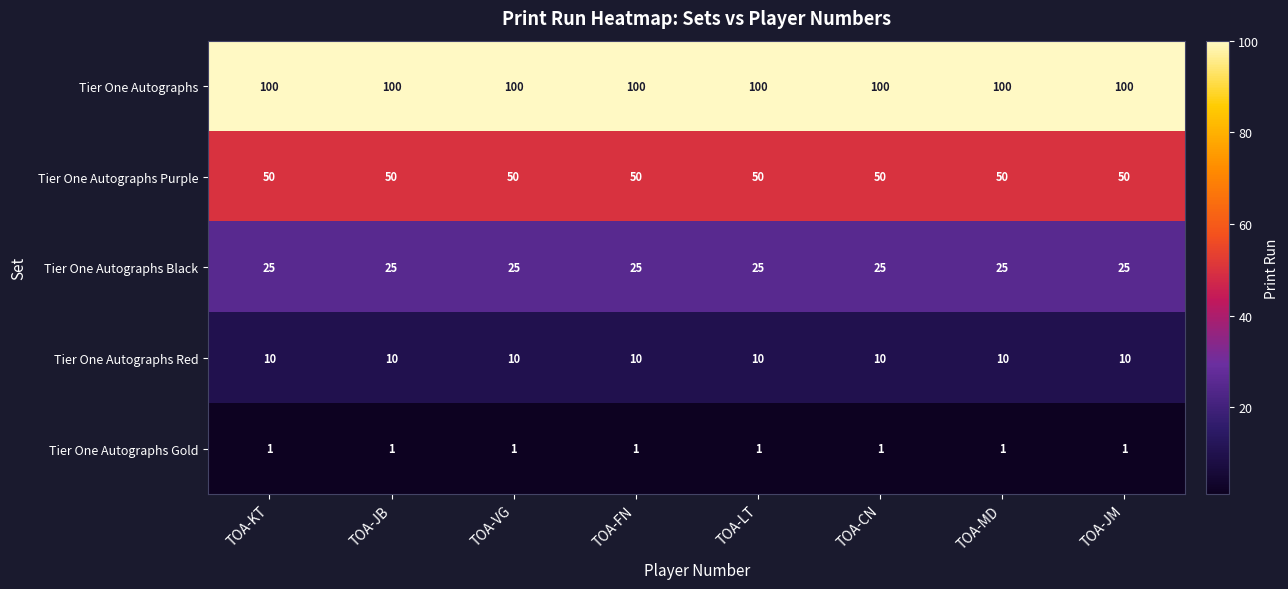

What is the difference between the highest and lowest values at TOA-MD?

99